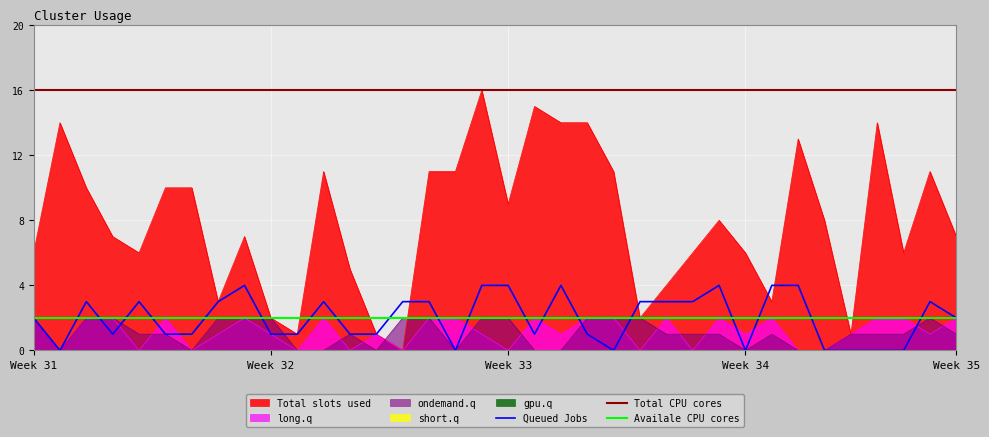

Which series has the largest total across all categories?

Total CPU cores